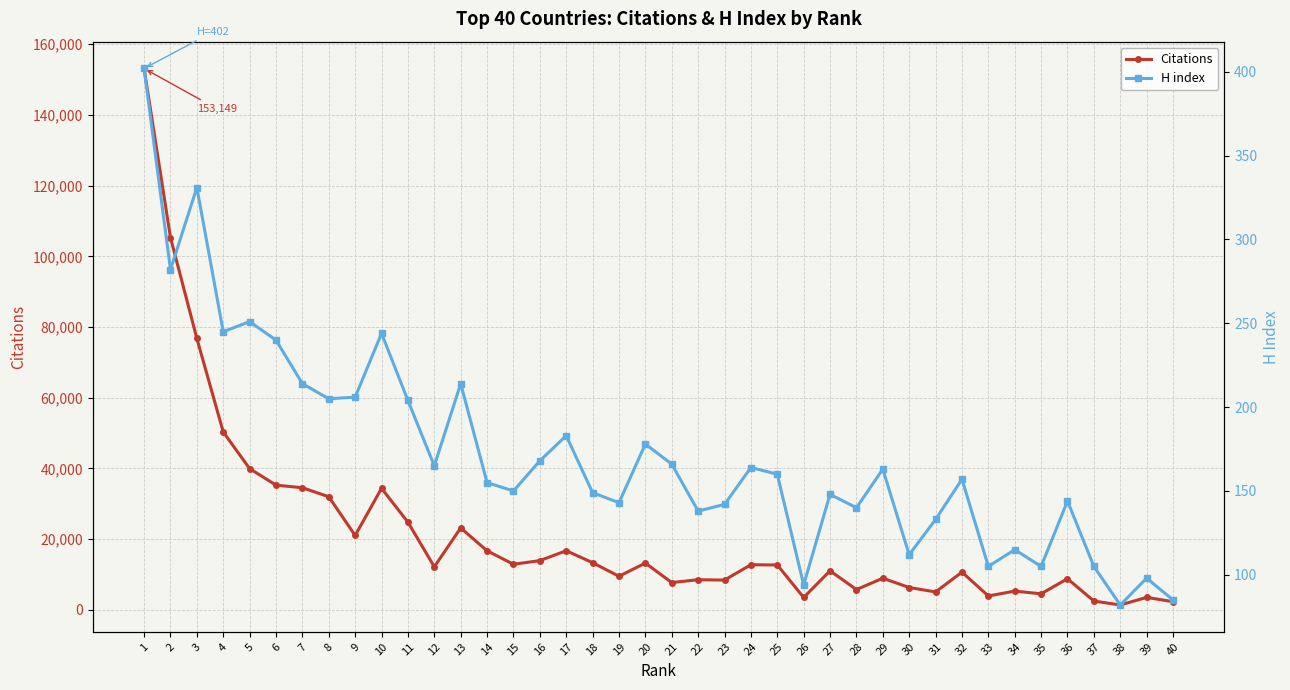

The value of H index at 10 is 407. True or false?

False